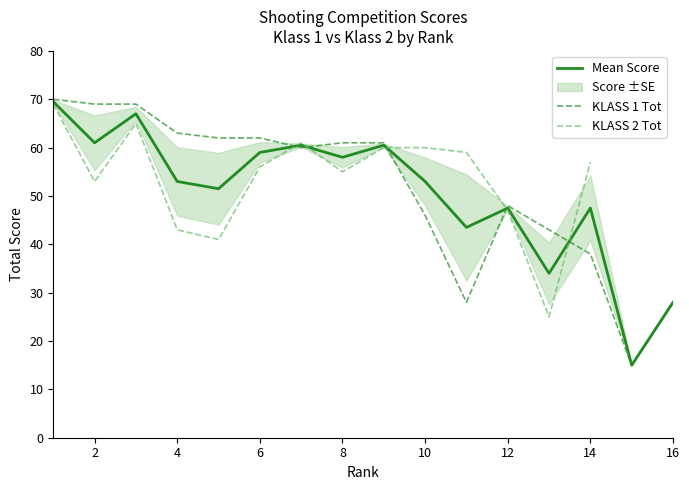

At which category does the chart reach its peak across all series?

1